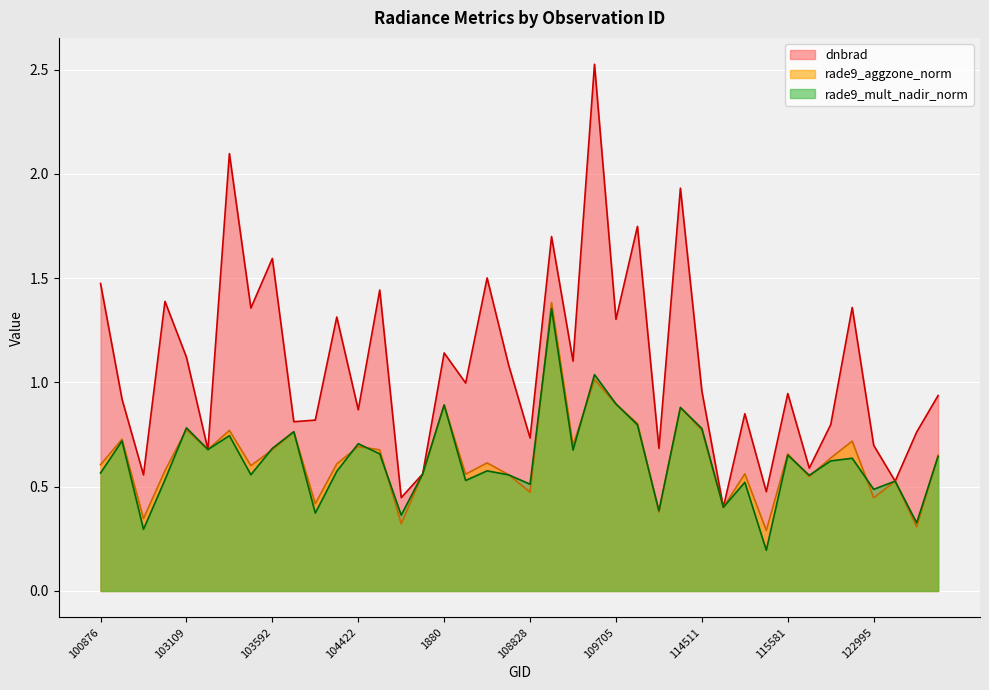

What is the difference between the maximum and minimum values in the dnbrad series?

2.1